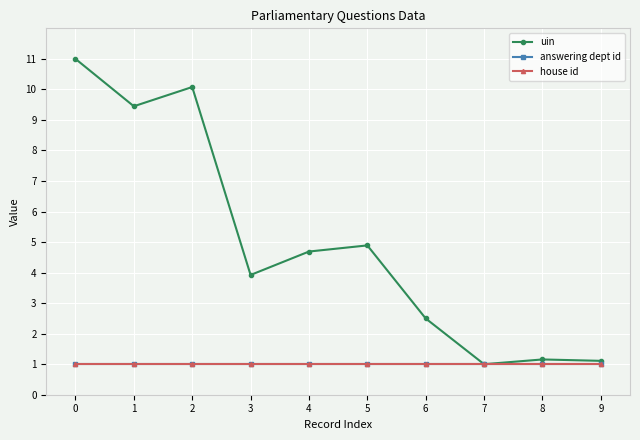

Is this an area chart (filled region under the line)?

No